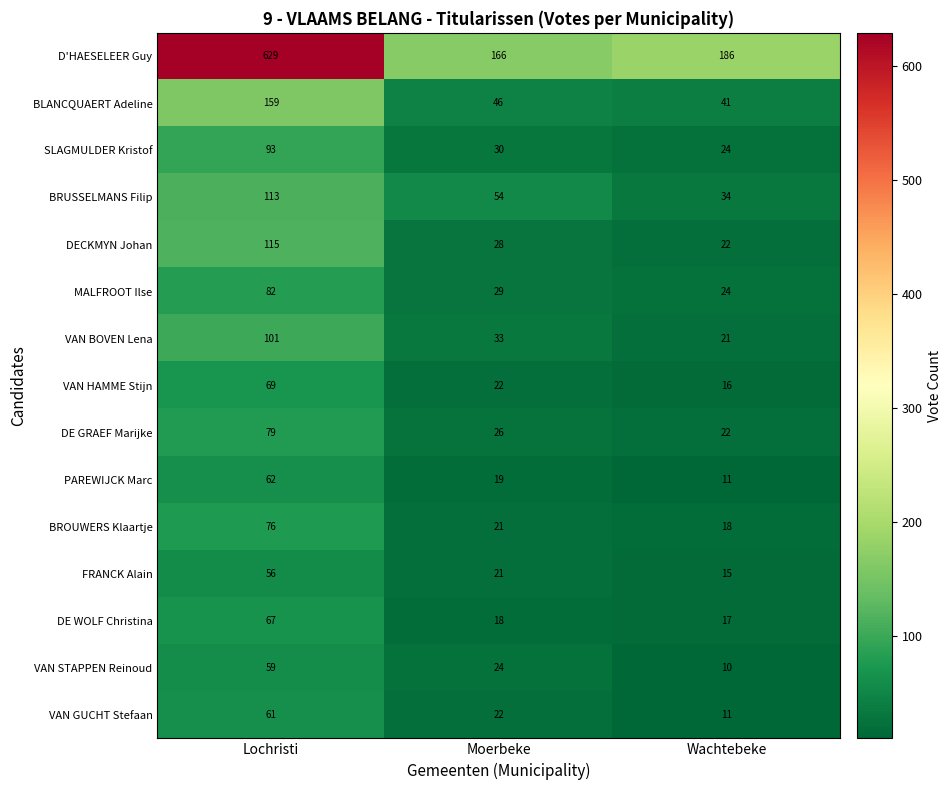

At which label does SLAGMULDER Kristof first exceed 30?

Lochristi